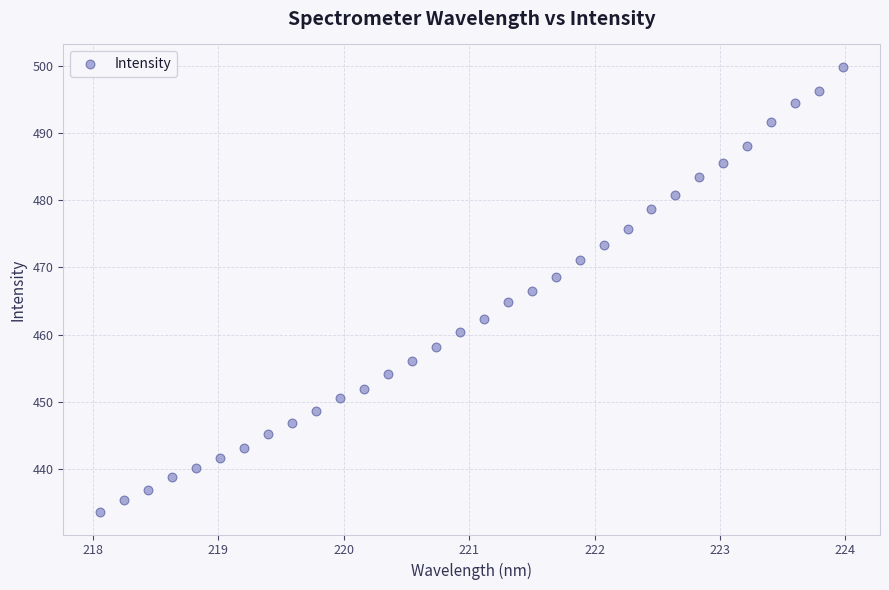

What is the range of X values (max minus min)?

5.9